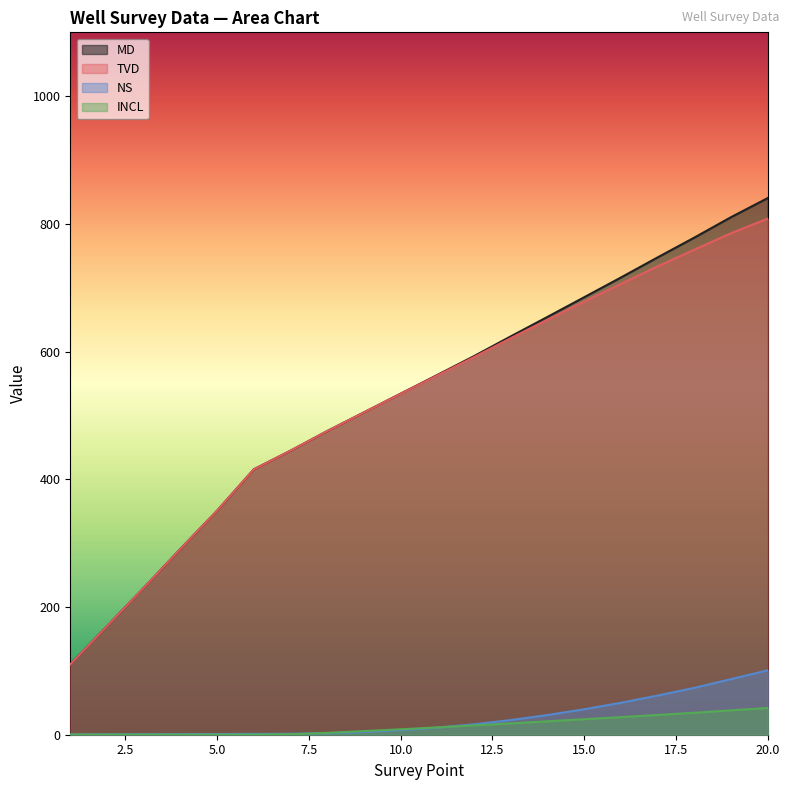

Reading left to right, extract all data points from this chart.

MD: 1=110.0	2=170.0	3=230.0	4=291.0	5=351.0	6=415.7	7=444.9	8=475.6	9=504.9	10=534.2	11=563.5	12=593.0	13=623.9	14=654.4	15=685.2	16=716.1	17=747.6	18=778.6	19=810.6	20=840.5
TVD: 1=110.0	2=170.0	3=230.0	4=291.0	5=351.0	6=415.7	7=444.9	8=475.6	9=504.8	10=533.9	11=562.7	12=591.5	13=621.1	14=649.9	15=678.3	16=706.1	17=733.5	18=759.6	19=785.4	20=808.3
NS: 1=0.2	2=0.5	3=0.7	4=0.9	5=1.1	6=1.3	7=1.5	8=2.3	9=4.1	10=7.1	11=11.1	12=16.3	13=23.0	14=30.8	15=39.9	16=50.1	17=61.4	18=73.5	19=87.1	20=100.9
INCL: 1=0.3	2=0.3	3=0.3	4=0.3	5=0.3	6=0.3	7=0.7	8=2.9	9=5.7	10=8.5	11=11.5	12=14.6	13=17.8	14=21.0	15=24.3	16=27.6	17=31.0	18=34.4	19=38.2	20=41.9